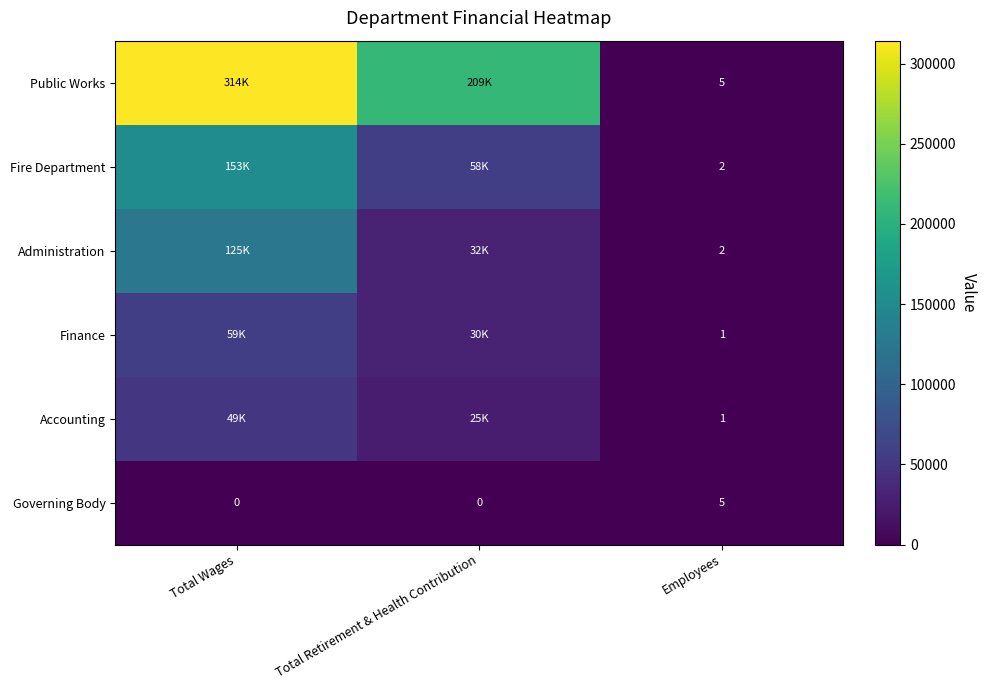

At which label does Governing Body reach its peak?

Employees